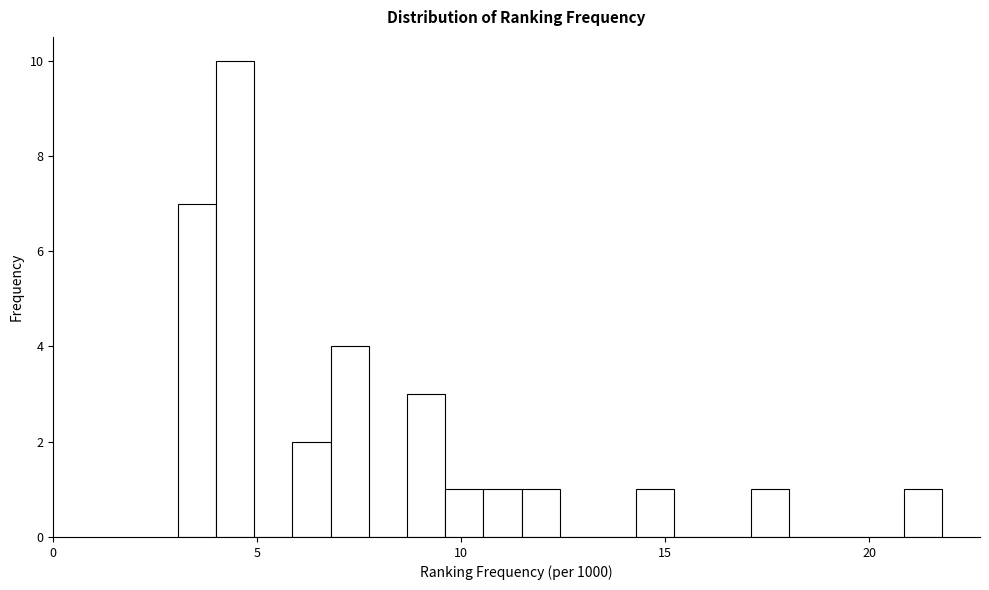

Around what value on the x-axis is the tallest bar? Give the approximate position of its centre, as read against the axis.

4.5